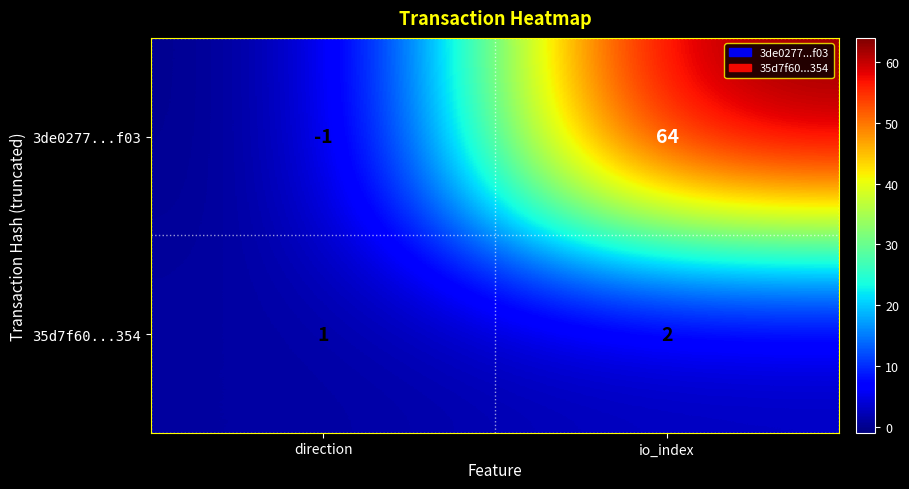

At how many categories does at least one series exceed 49?

1